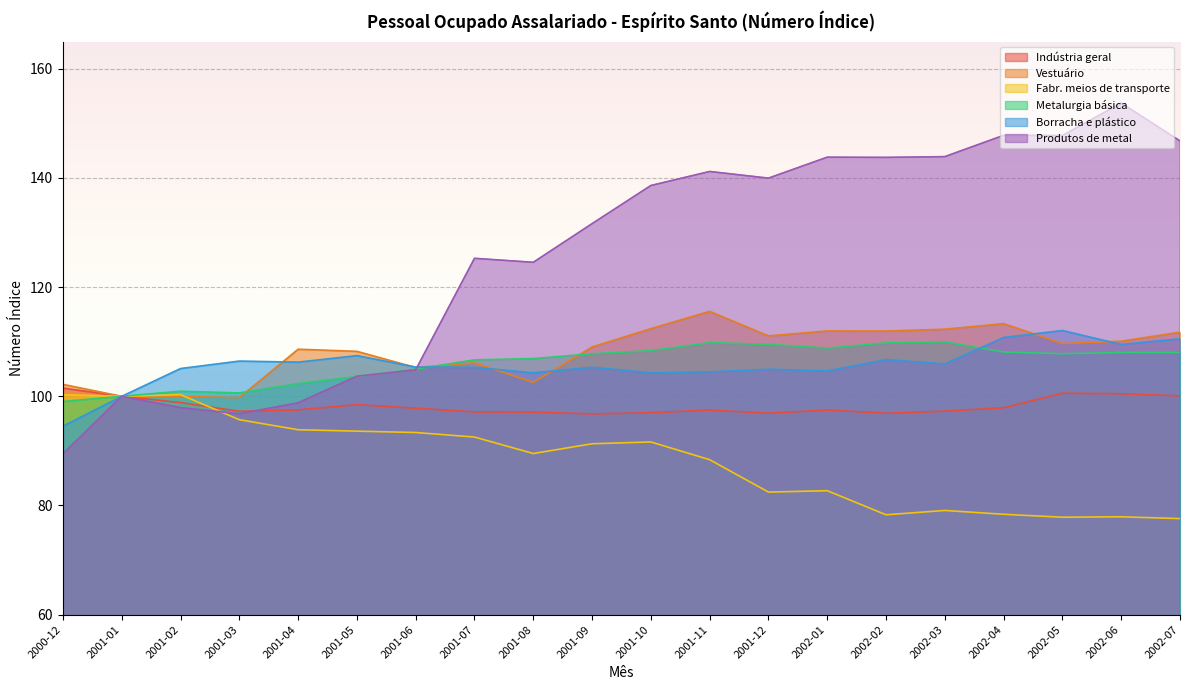

List the series in order of their peak value, highest first.

Produtos de metal, Vestuário, Borracha e plástico, Metalurgia básica, Indústria geral, Fabr. meios de transporte